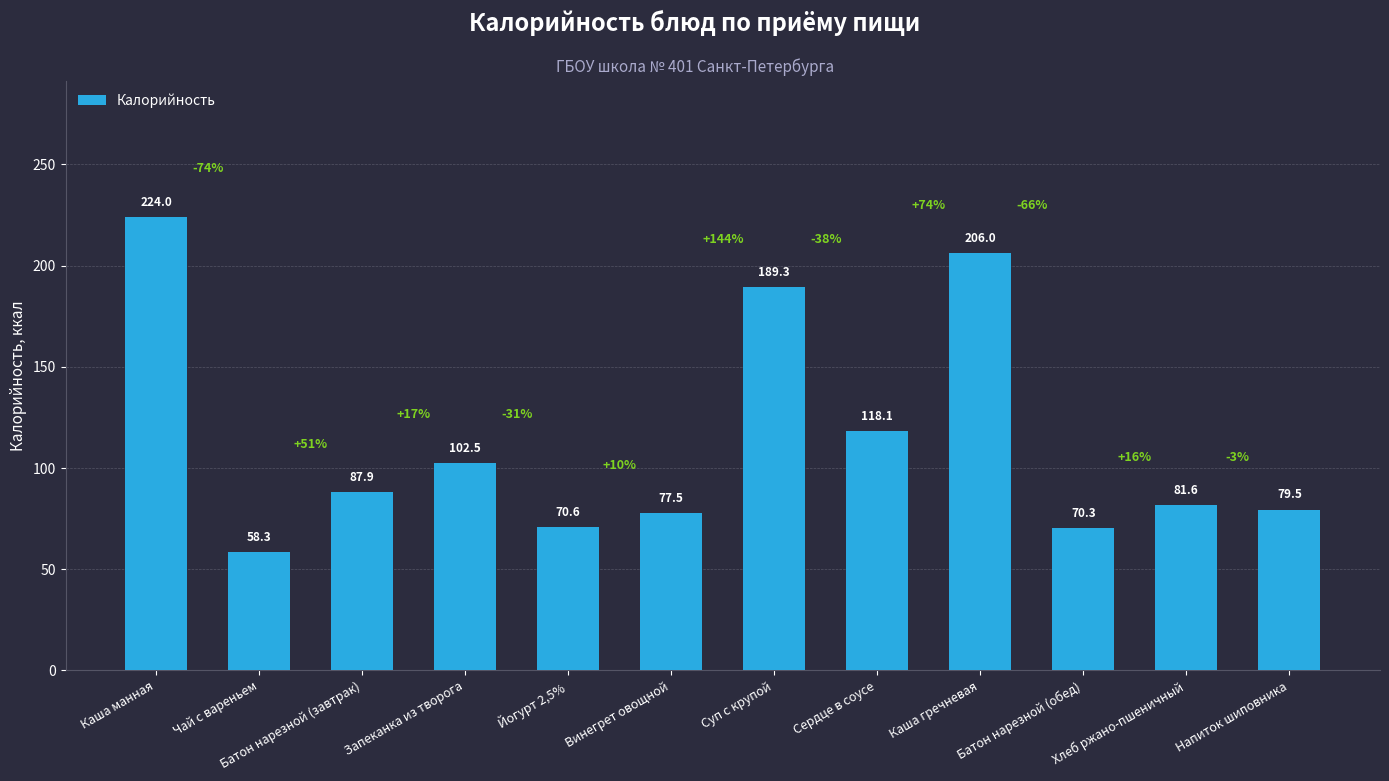

At which label is the value closest to 141?

Сердце в соусе